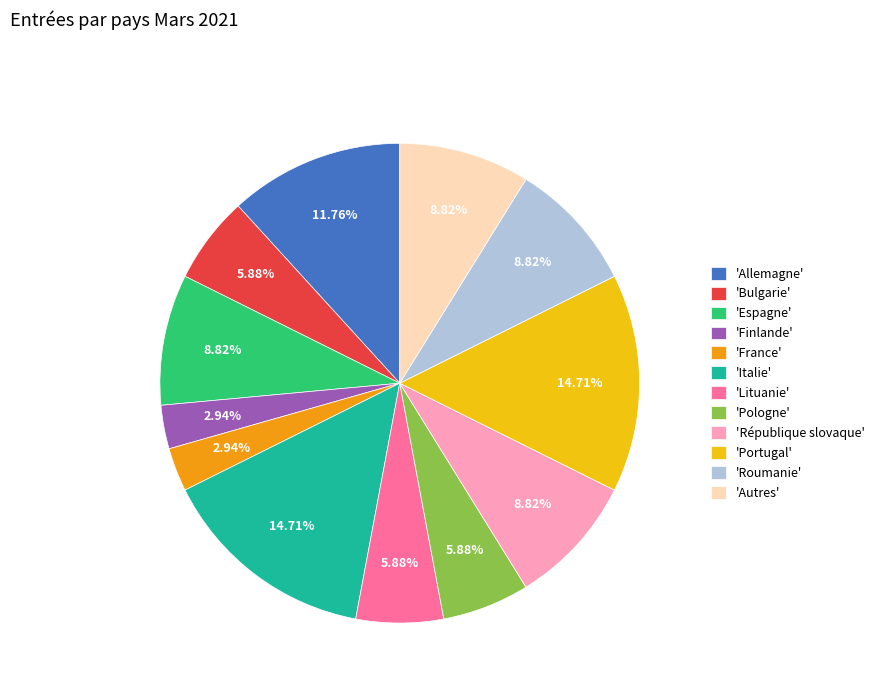

Combined, do 'Allemagne' and 'Autres' account for over 50%?

No